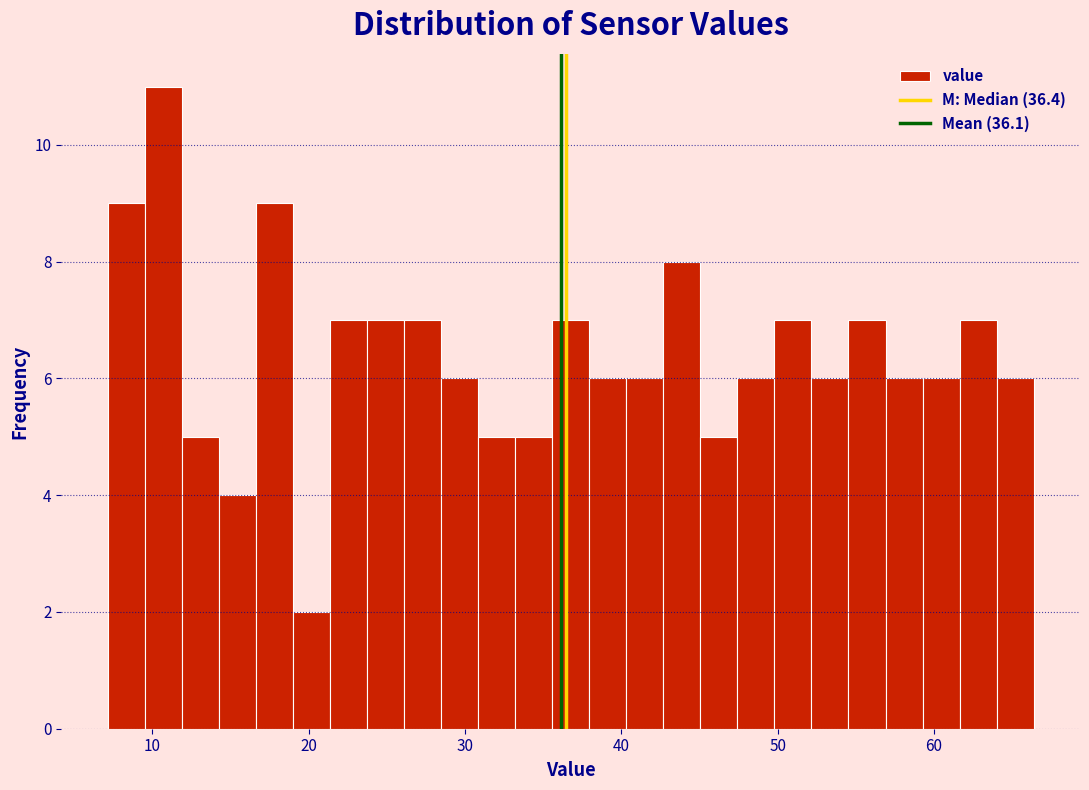

Around what value on the x-axis is the tallest bar? Give the approximate position of its centre, as read against the axis.

11